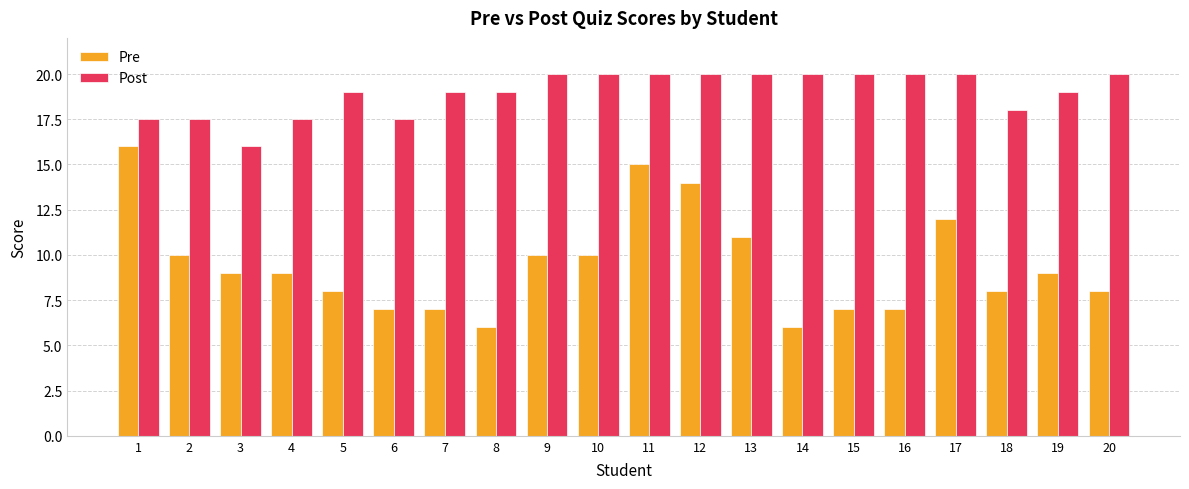

How many data points does each series have?

20